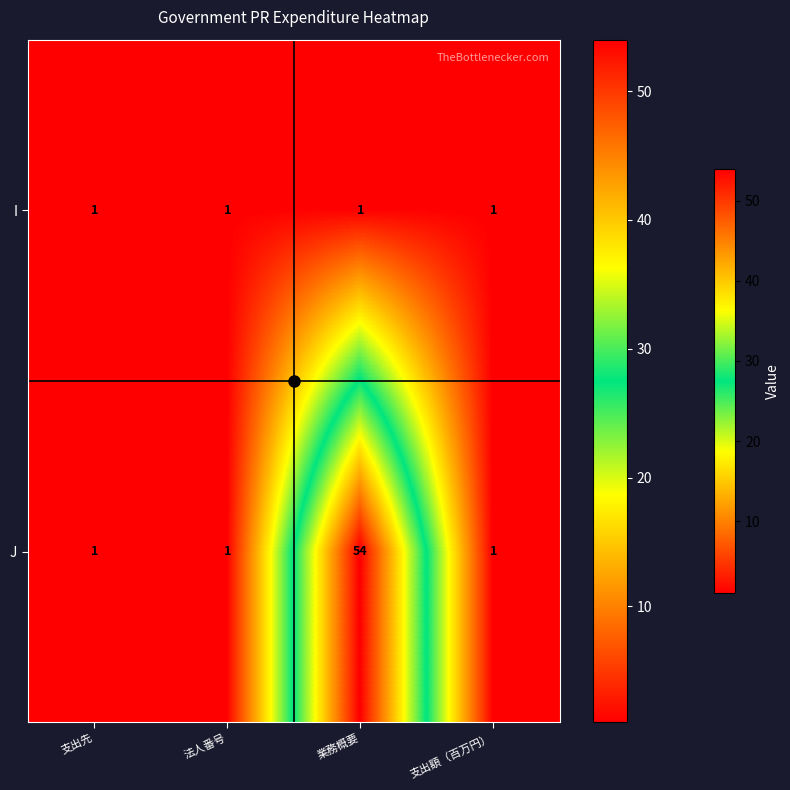

Which series has the largest range (max minus min)?

J